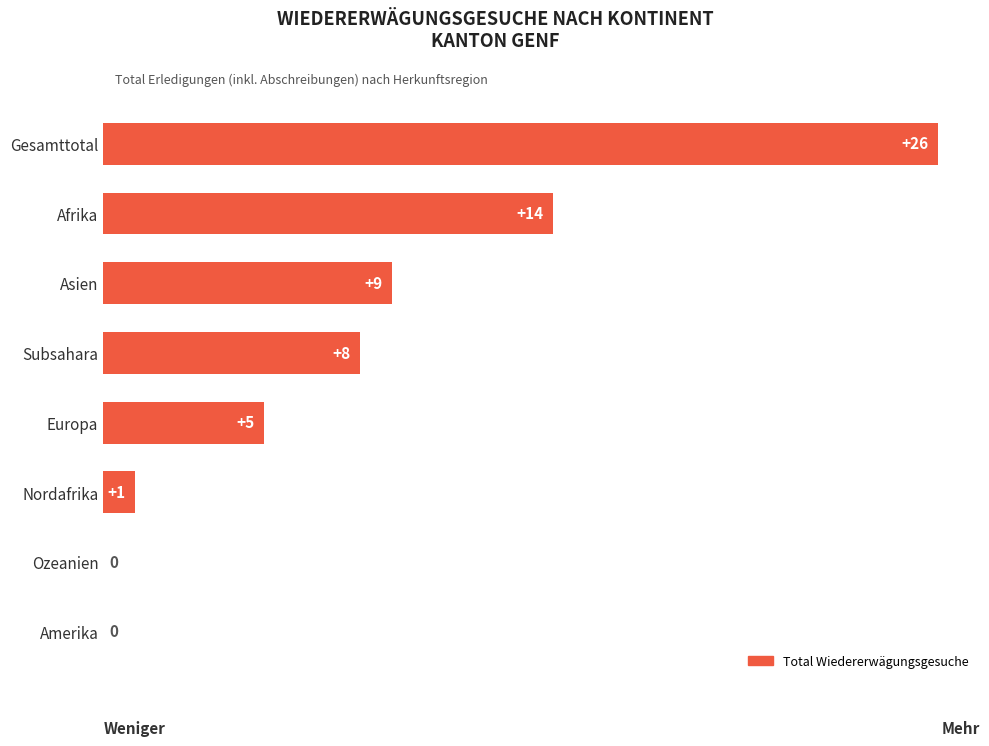

True or false: the data shows 2 at Subsahara.

False